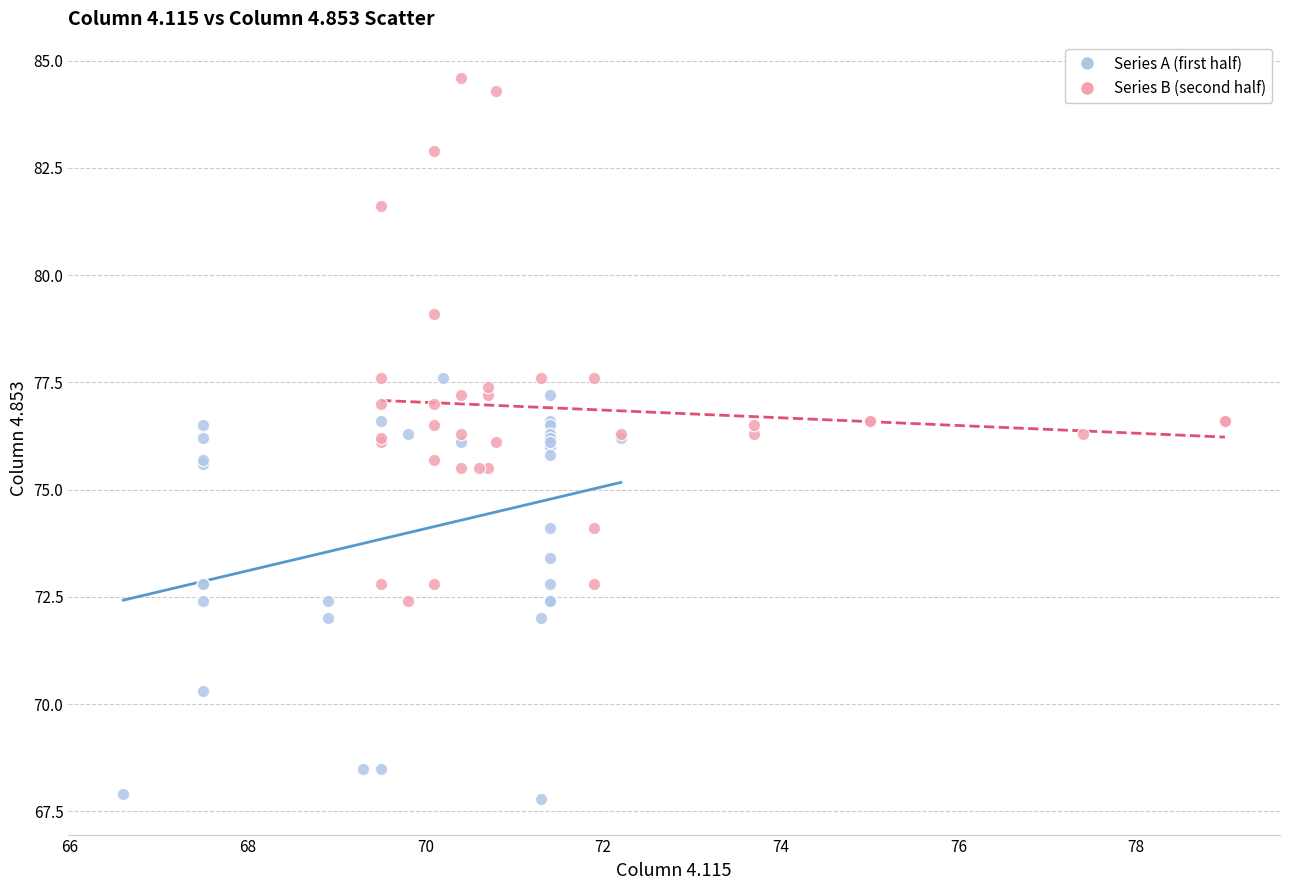

What are all the series names shown in the legend?

Series A (first half), Series B (second half)